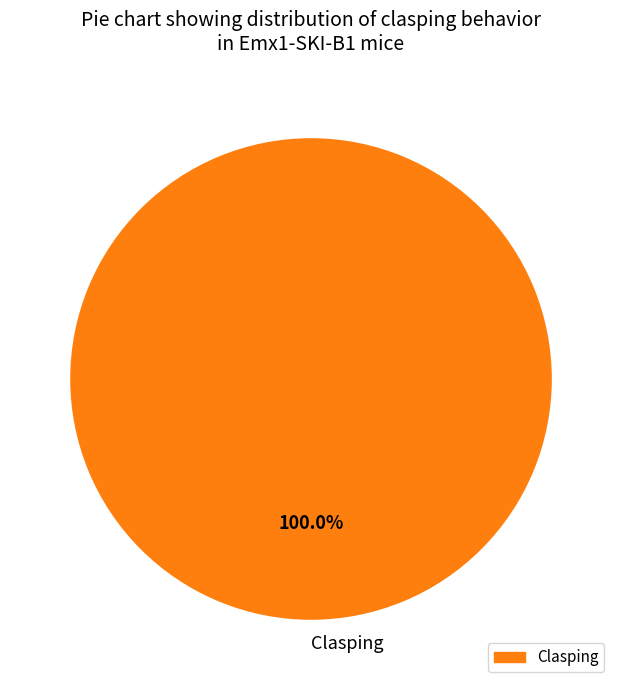

True or false: Clasping accounts for 100% of the total.

True